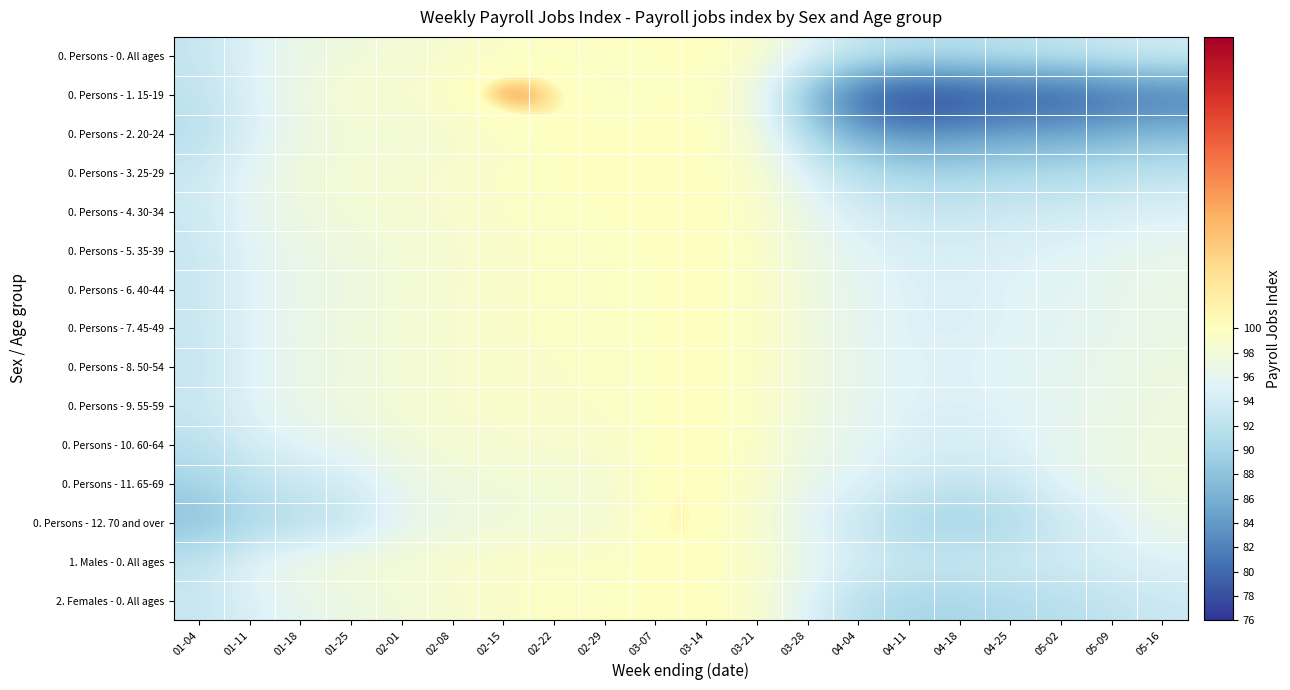

Reading right to left, list all the values displayed in this chart.

0. Persons - 0. All ages: 05-16=94.2	05-09=93.5	05-02=92.8	04-25=92.2	04-18=91.7	04-11=91.7	04-04=93.0	03-28=95.5	03-21=99.1	03-14=100.0	03-07=99.9	02-29=99.5	02-22=99.5	02-15=99.2	02-08=98.7	02-01=98.1	01-25=97.5	01-18=96.7	01-11=95.2	01-04=92.7
0. Persons - 1. 15-19: 05-16=80.6	05-09=79.7	05-02=78.2	04-25=78.1	04-18=77.0	04-11=76.2	04-04=78.8	03-28=86.9	03-21=97.0	03-14=100.0	03-07=99.6	02-29=99.5	02-22=100.4	02-15=101.2	02-08=100.0	02-01=98.5	01-25=98.9	01-18=97.1	01-11=94.9	01-04=92.3
0. Persons - 2. 20-24: 05-16=87.0	05-09=86.2	05-02=85.1	04-25=84.8	04-18=83.6	04-11=83.3	04-04=85.3	03-28=90.5	03-21=98.0	03-14=100.0	03-07=100.0	02-29=99.8	02-22=99.8	02-15=99.1	02-08=98.4	02-01=97.8	01-25=97.8	01-18=96.8	01-11=94.5	01-04=91.5
0. Persons - 3. 25-29: 05-16=92.3	05-09=91.6	05-02=90.9	04-25=90.7	04-18=90.2	04-11=90.3	04-04=91.8	03-28=94.8	03-21=99.0	03-14=100.0	03-07=100.0	02-29=100.0	02-22=99.8	02-15=99.4	02-08=98.9	02-01=98.5	01-25=98.3	01-18=97.6	01-11=95.9	01-04=93.2
0. Persons - 4. 30-34: 05-16=94.9	05-09=94.3	05-02=93.8	04-25=93.5	04-18=93.0	04-11=93.1	04-04=94.2	03-28=96.3	03-21=99.2	03-14=100.0	03-07=99.9	02-29=99.8	02-22=99.7	02-15=99.3	02-08=98.8	02-01=98.4	01-25=97.9	01-18=97.3	01-11=95.9	01-04=93.4
0. Persons - 5. 35-39: 05-16=96.4	05-09=95.8	05-02=95.3	04-25=94.8	04-18=94.4	04-11=94.5	04-04=95.5	03-28=97.1	03-21=99.4	03-14=100.0	03-07=99.8	02-29=99.5	02-22=99.4	02-15=99.0	02-08=98.5	02-01=98.0	01-25=97.4	01-18=96.7	01-11=95.4	01-04=93.1
0. Persons - 6. 40-44: 05-16=96.8	05-09=96.2	05-02=95.7	04-25=95.2	04-18=94.8	04-11=95.0	04-04=95.9	03-28=97.4	03-21=99.5	03-14=100.0	03-07=99.8	02-29=99.5	02-22=99.4	02-15=99.1	02-08=98.6	02-01=98.0	01-25=97.2	01-18=96.5	01-11=95.2	01-04=93.0
0. Persons - 7. 45-49: 05-16=96.8	05-09=96.1	05-02=95.6	04-25=95.1	04-18=94.8	04-11=94.9	04-04=95.9	03-28=97.5	03-21=99.5	03-14=100.0	03-07=99.8	02-29=99.6	02-22=99.5	02-15=99.2	02-08=98.8	02-01=98.1	01-25=97.5	01-18=96.7	01-11=95.3	01-04=93.0
0. Persons - 8. 50-54: 05-16=97.3	05-09=96.6	05-02=96.0	04-25=95.5	04-18=95.1	04-11=95.2	04-04=96.2	03-28=97.5	03-21=99.5	03-14=100.0	03-07=99.8	02-29=99.3	02-22=99.2	02-15=99.0	02-08=98.6	02-01=98.0	01-25=97.3	01-18=96.5	01-11=95.1	01-04=92.8
0. Persons - 9. 55-59: 05-16=97.2	05-09=96.6	05-02=96.0	04-25=95.3	04-18=94.9	04-11=95.0	04-04=96.0	03-28=97.4	03-21=99.4	03-14=100.0	03-07=99.9	02-29=99.3	02-22=99.3	02-15=99.1	02-08=98.8	02-01=98.2	01-25=97.5	01-18=96.8	01-11=95.4	01-04=93.0
0. Persons - 10. 60-64: 05-16=97.7	05-09=96.9	05-02=96.2	04-25=94.8	04-18=94.4	04-11=94.6	04-04=95.9	03-28=97.1	03-21=99.4	03-14=100.0	03-07=99.9	02-29=98.8	02-22=98.8	02-15=98.5	02-08=98.2	02-01=97.6	01-25=96.3	01-18=95.4	01-11=94.1	01-04=91.9
0. Persons - 11. 65-69: 05-16=97.6	05-09=96.5	05-02=95.6	04-25=93.3	04-18=92.9	04-11=93.4	04-04=95.2	03-28=96.2	03-21=99.1	03-14=100.0	03-07=100.1	02-29=98.1	02-22=98.1	02-15=97.8	02-08=97.4	02-01=96.5	01-25=94.1	01-18=93.2	01-11=92.0	01-04=89.8
0. Persons - 12. 70 and over: 05-16=96.8	05-09=94.6	05-02=93.3	04-25=90.5	04-18=89.8	04-11=90.3	04-04=92.9	03-28=95.2	03-21=98.8	03-14=100.0	03-07=100.3	02-29=98.0	02-22=97.9	02-15=97.5	02-08=96.9	02-01=95.7	01-25=92.7	01-18=91.3	01-11=90.1	01-04=87.7
1. Males - 0. All ages: 05-16=95.1	05-09=94.6	05-02=94.0	04-25=93.8	04-18=93.4	04-11=93.3	04-04=94.4	03-28=96.3	03-21=99.2	03-14=100.0	03-07=99.9	02-29=99.5	02-22=99.5	02-15=99.3	02-08=98.9	02-01=98.4	01-25=98.1	01-18=97.4	01-11=95.6	01-04=92.6
2. Females - 0. All ages: 05-16=93.2	05-09=92.4	05-02=91.5	04-25=90.8	04-18=90.1	04-11=90.2	04-04=91.8	03-28=94.8	03-21=99.0	03-14=100.0	03-07=99.9	02-29=99.5	02-22=99.5	02-15=99.1	02-08=98.5	02-01=97.7	01-25=97.0	01-18=96.1	01-11=94.7	01-04=92.9